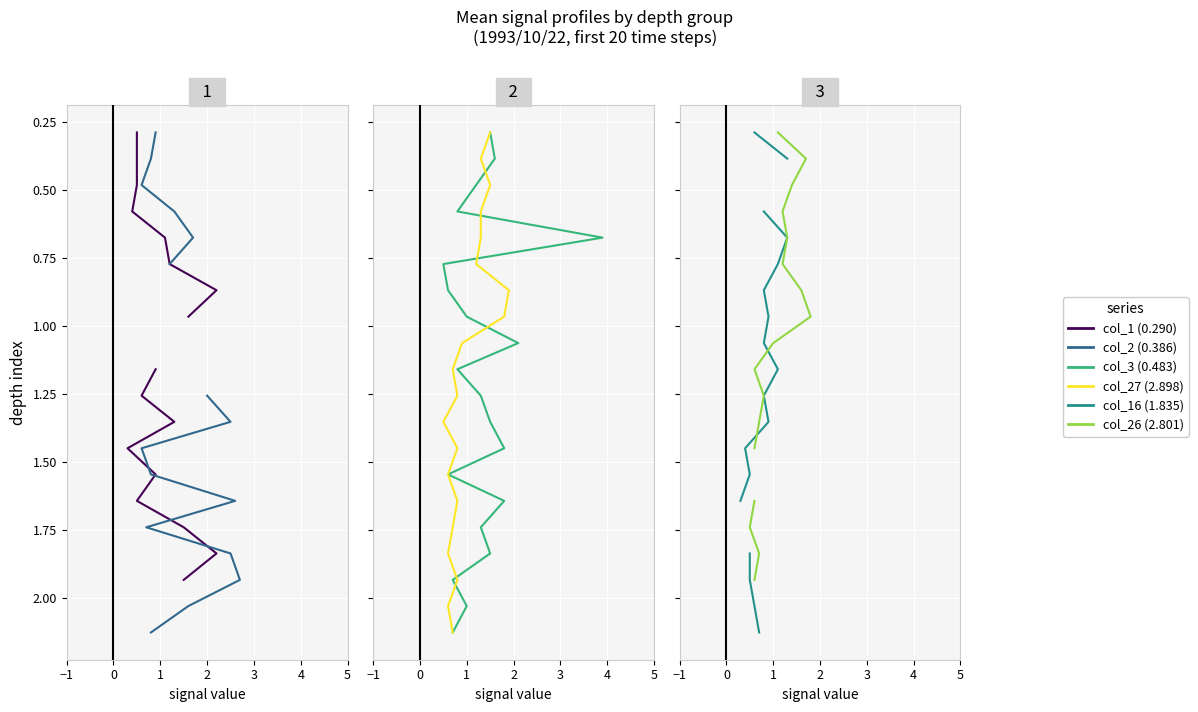

What is the label of the 16th point from the right?

3